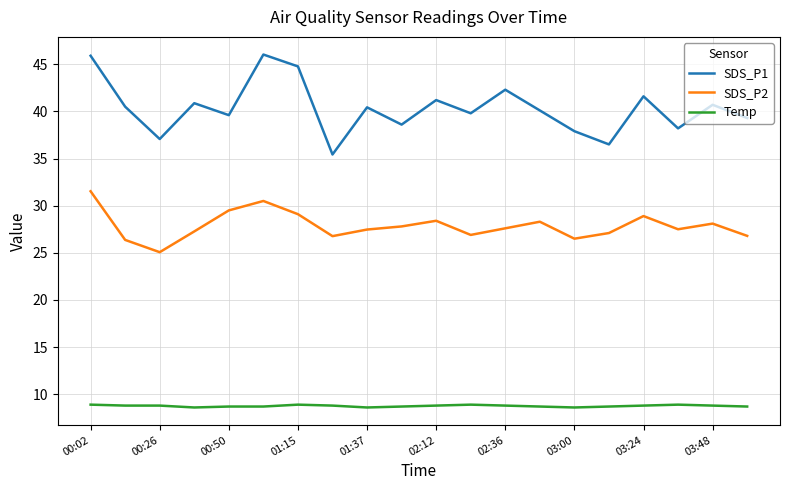

Which series has the largest total across all categories?

SDS_P1